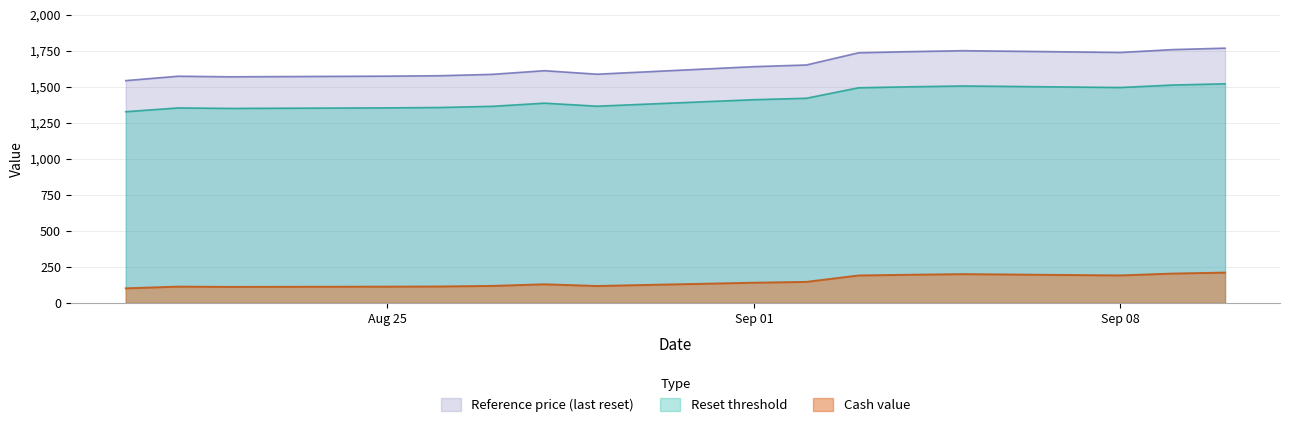

List the series in order of their overall mean, highest first.

Reference price (last reset), Reset threshold, Cash value